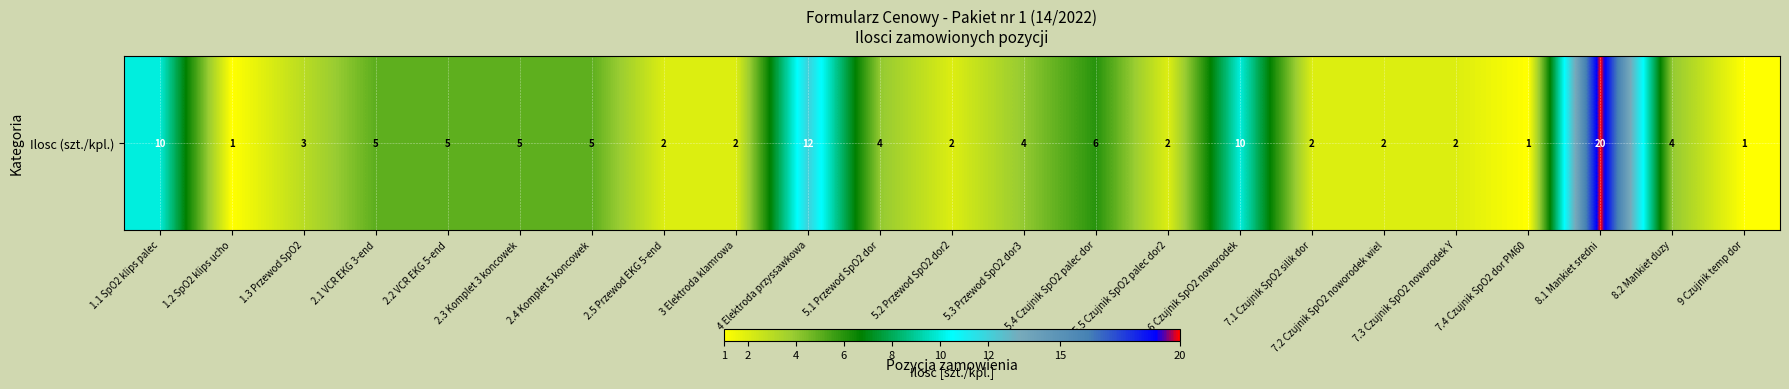

List the labels in order of value, largest first.

8.1 Mankiet sredni, 4 Elektroda przyssawkowa, 1.1 SpO2 klips palec, 6 Czujnik SpO2 noworodek, 5.4 Czujnik SpO2 palec dor, 2.1 VCR EKG 3-end, 2.2 VCR EKG 5-end, 2.3 Komplet 3 koncowek, 2.4 Komplet 5 koncowek, 5.1 Przewod SpO2 dor, 5.3 Przewod SpO2 dor3, 8.2 Mankiet duzy, 1.3 Przewod SpO2, 2.5 Przewod EKG 5-end, 3 Elektroda klamrowa, 5.2 Przewod SpO2 dor2, 5.5 Czujnik SpO2 palec dor2, 7.1 Czujnik SpO2 silik dor, 7.2 Czujnik SpO2 noworodek wiel, 7.3 Czujnik SpO2 noworodek Y, 1.2 SpO2 klips ucho, 7.4 Czujnik SpO2 dor PM60, 9 Czujnik temp dor